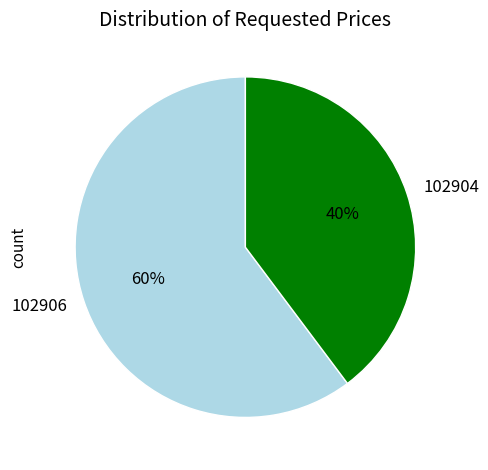

How many segments does this pie chart have?

2